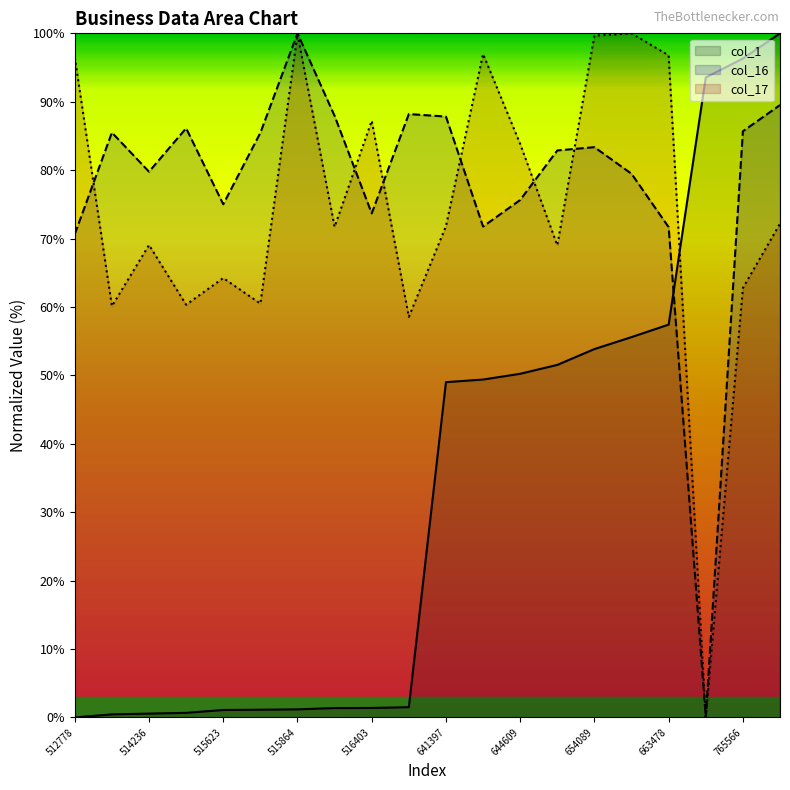

True or false: col_17 has more than 2 interior local peaks.

True